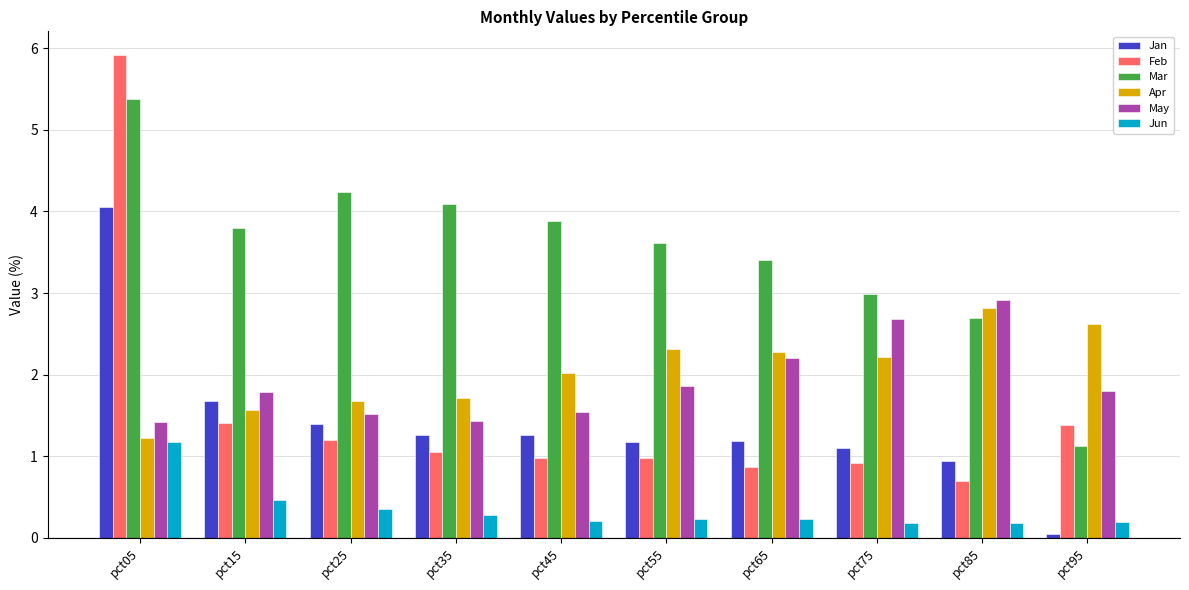

True or false: Jun has a value of 0.2 at pct45.

True